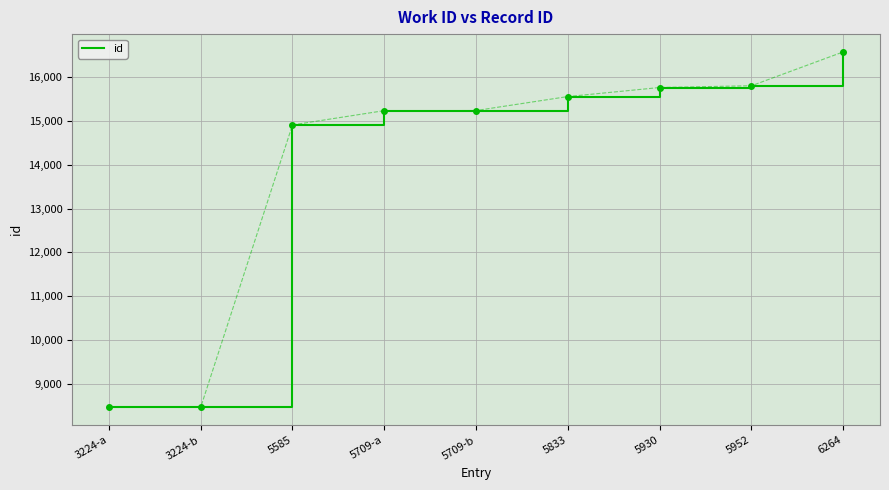

Which category has the highest value across all series?

6264